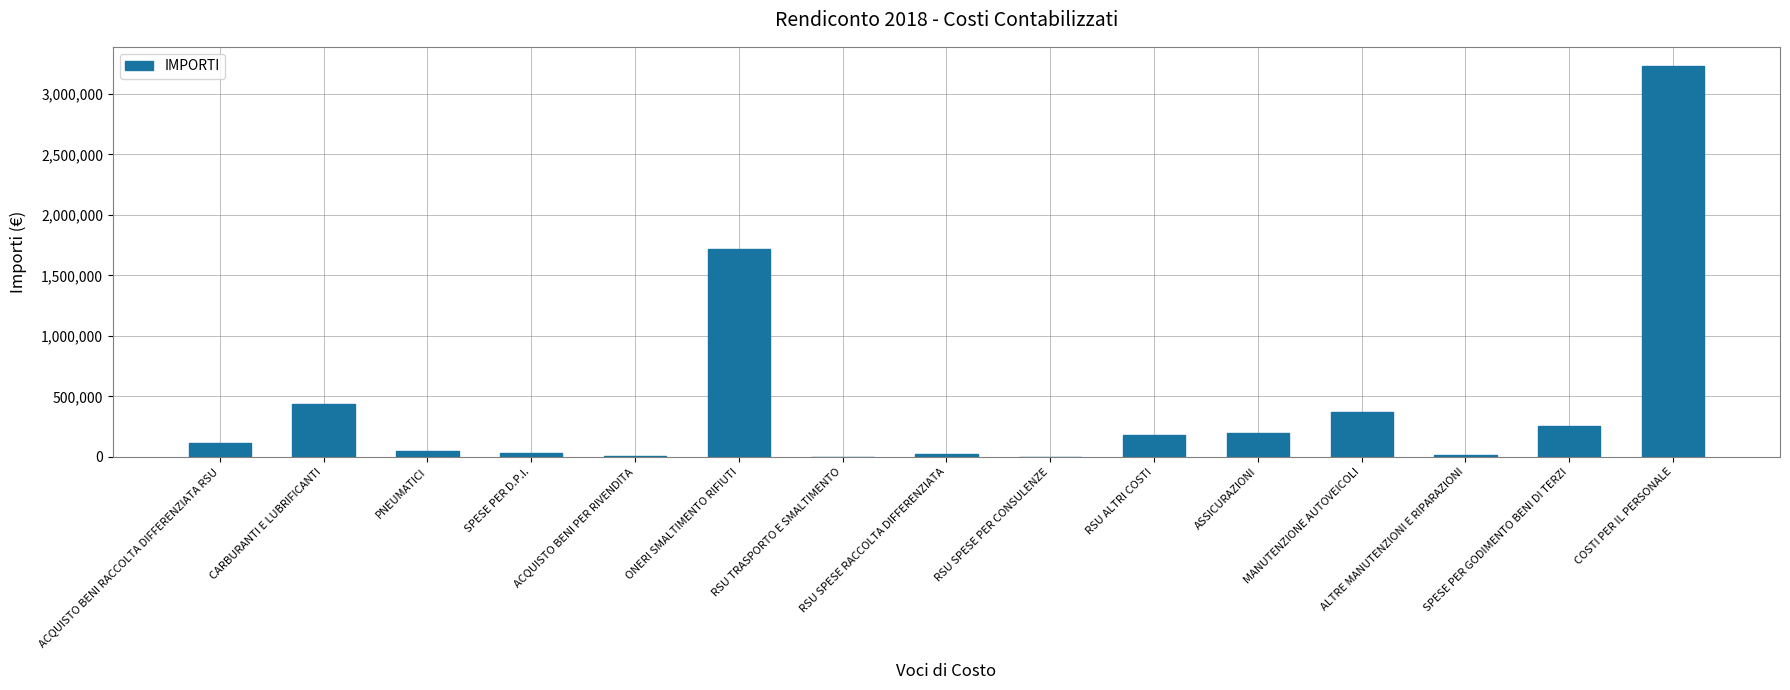

At which label is the value closest to 1614988?

ONERI SMALTIMENTO RIFIUTI